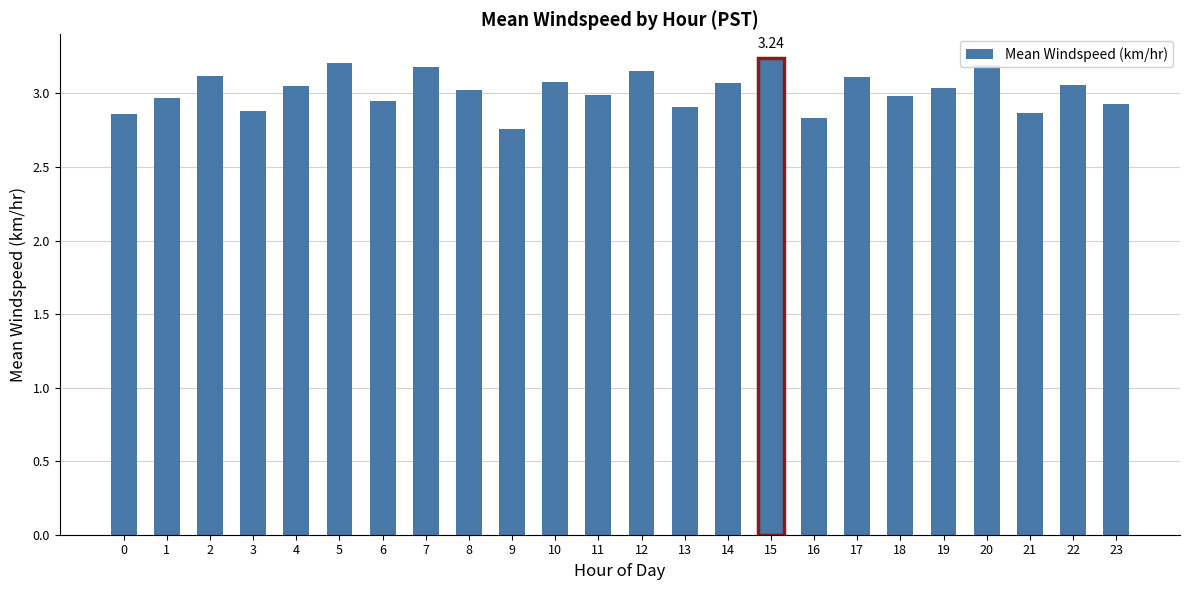

What is the sum of all values?

72.5